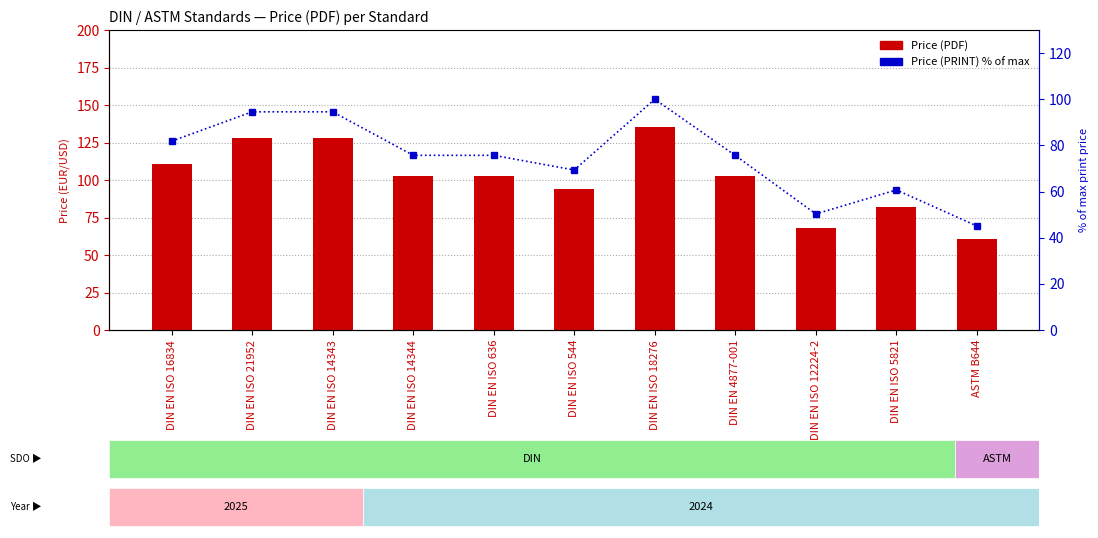

List the labels in order of Price (PRINT) % of max value, largest first.

DIN EN ISO 18276, DIN EN ISO 21952, DIN EN ISO 14343, DIN EN ISO 16834, DIN EN ISO 14344, DIN EN ISO 636, DIN EN 4877-001, DIN EN ISO 544, DIN EN ISO 5821, DIN EN ISO 12224-2, ASTM B644